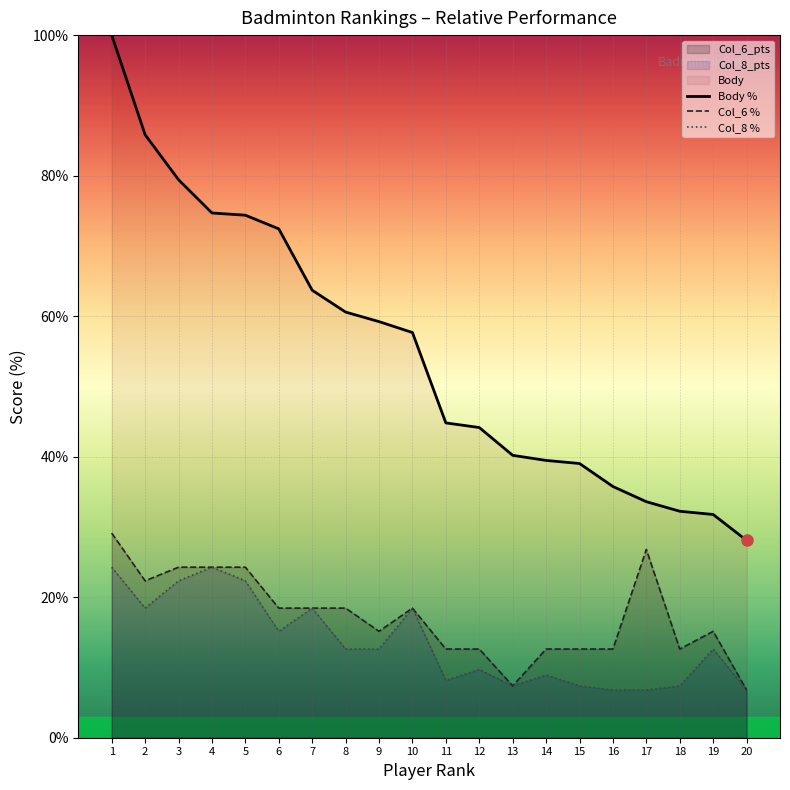

Read the Body value at 7.

63.7